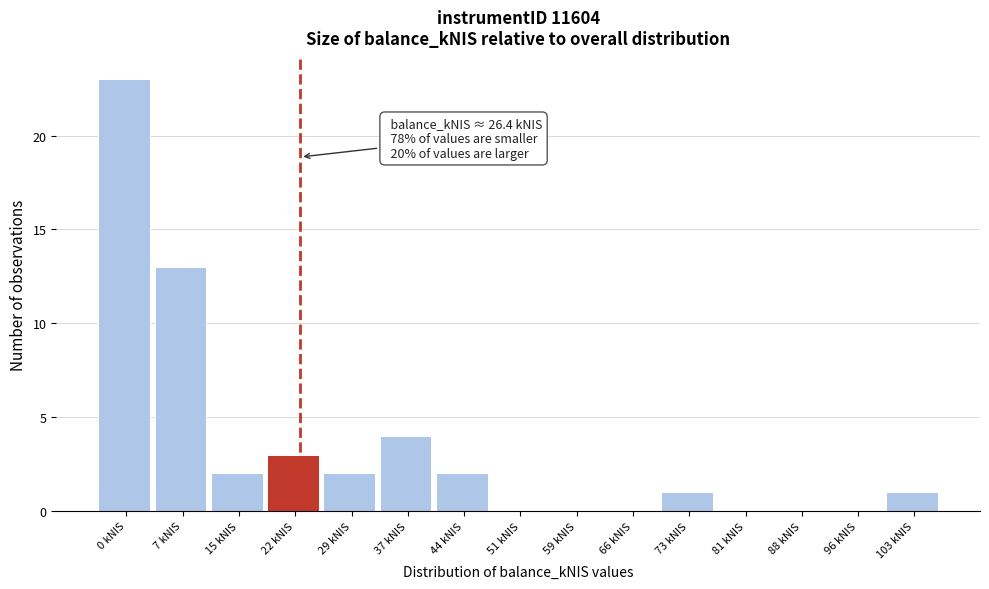

Reading left to right, list all the values displayed in this chart.

0 kNIS=23	7 kNIS=13	15 kNIS=2	22 kNIS=3	29 kNIS=2	37 kNIS=4	44 kNIS=2	51 kNIS=0	59 kNIS=0	66 kNIS=0	73 kNIS=1	81 kNIS=0	88 kNIS=0	96 kNIS=0	103 kNIS=1